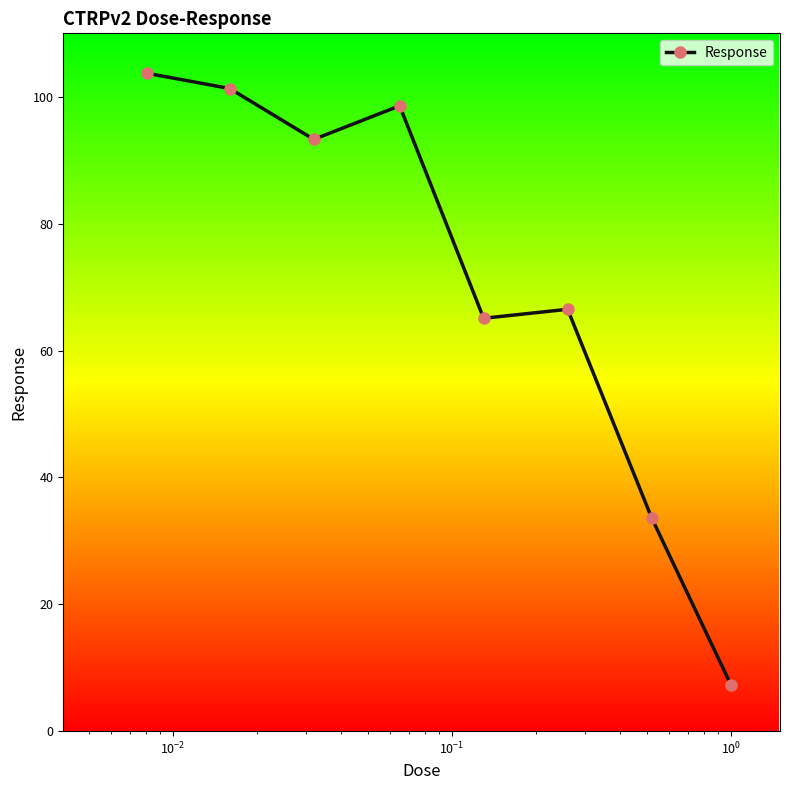

What is the difference between the maximum and minimum values?

96.4